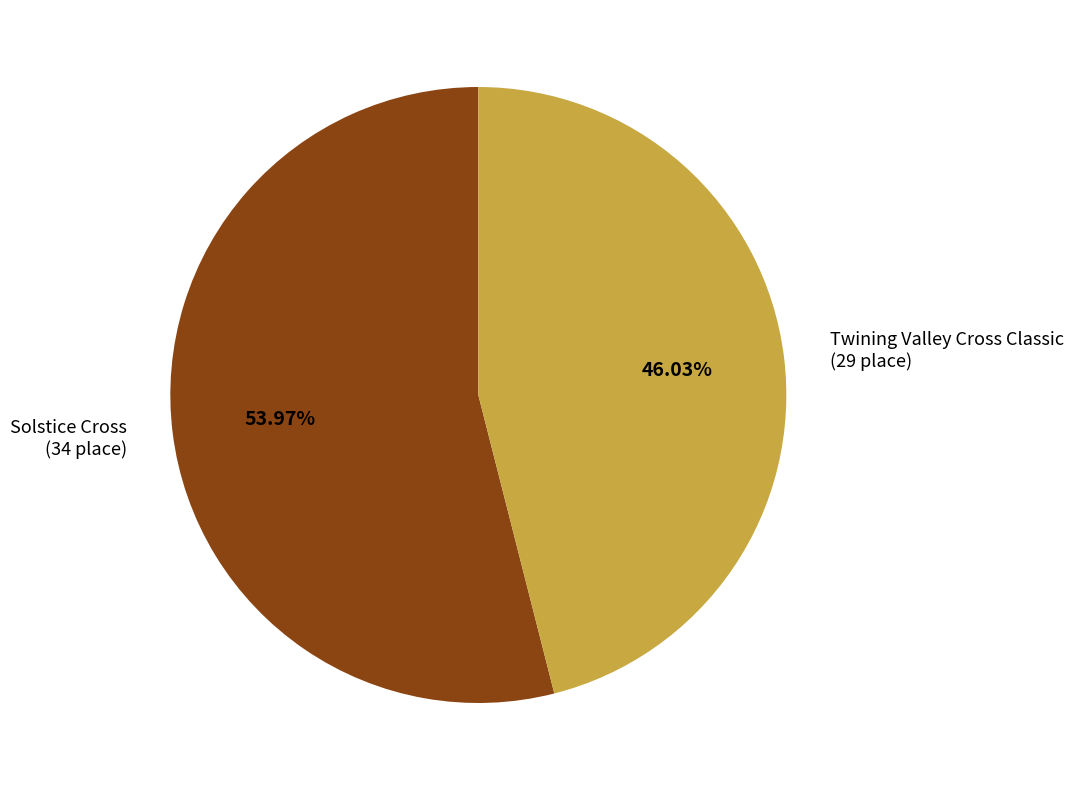

How many slices are in this pie chart?

2